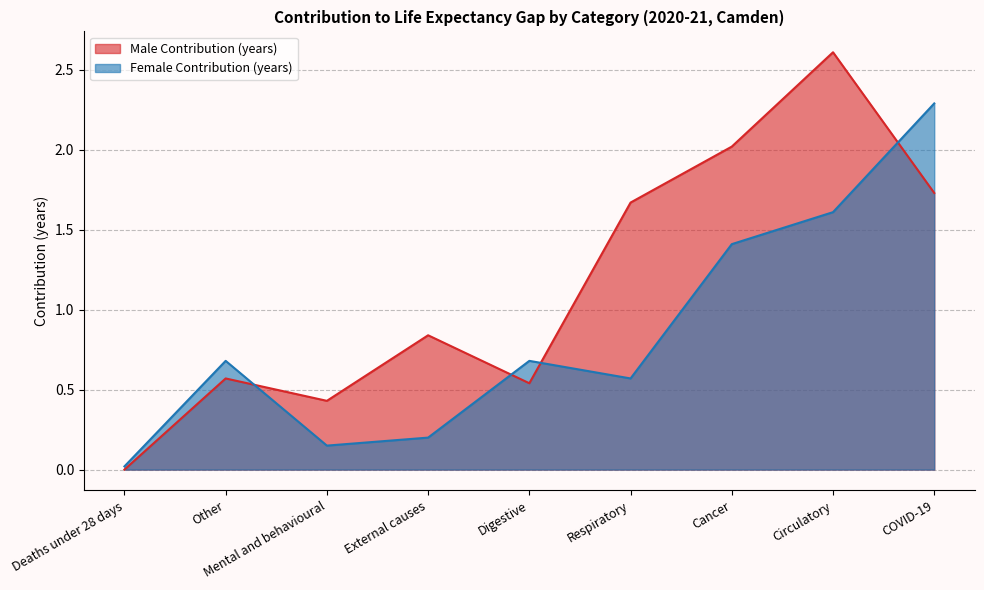

What is the total value across all series at Respiratory?

2.2